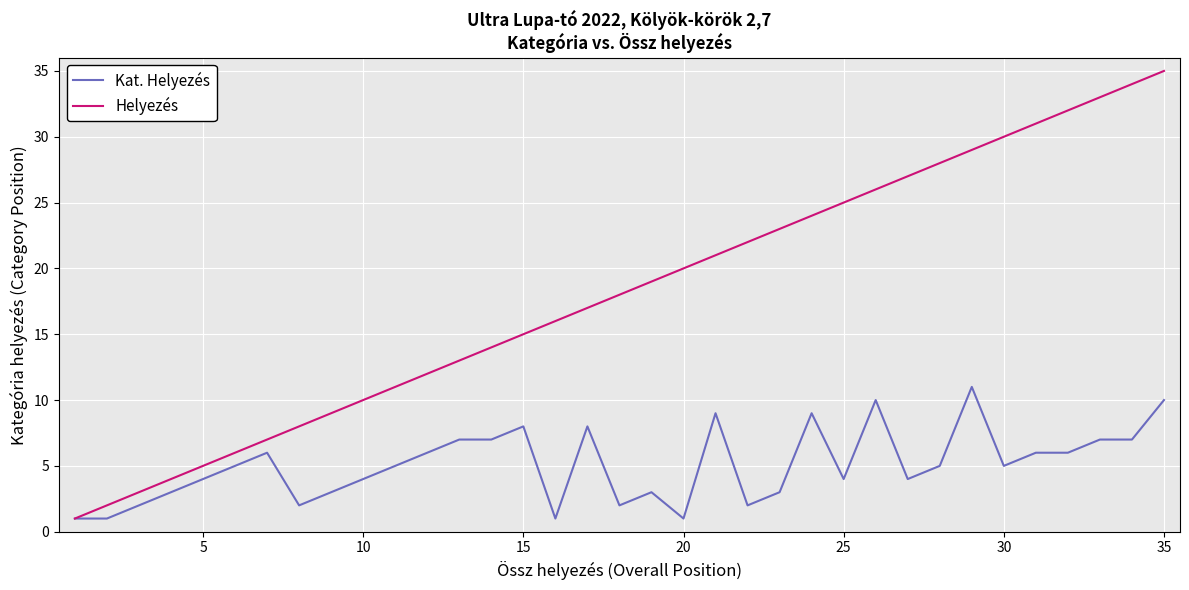

Which series has the largest total across all categories?

Helyezés